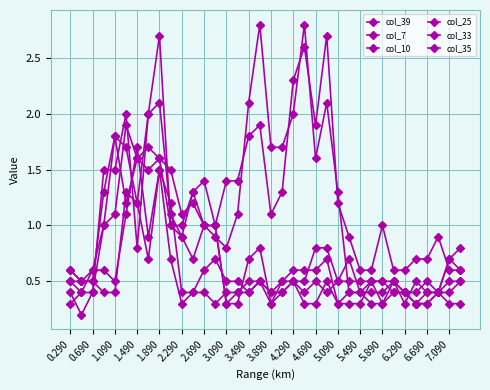

What is the sum of all col_25 values?

38.0